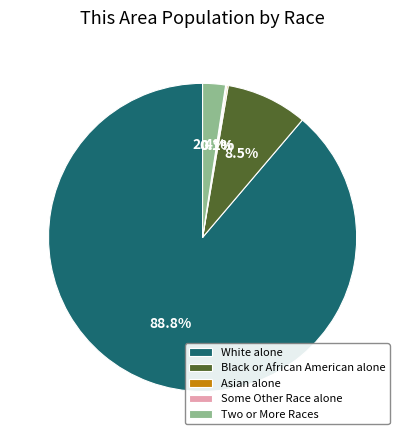

Which category accounts for the majority?

White alone